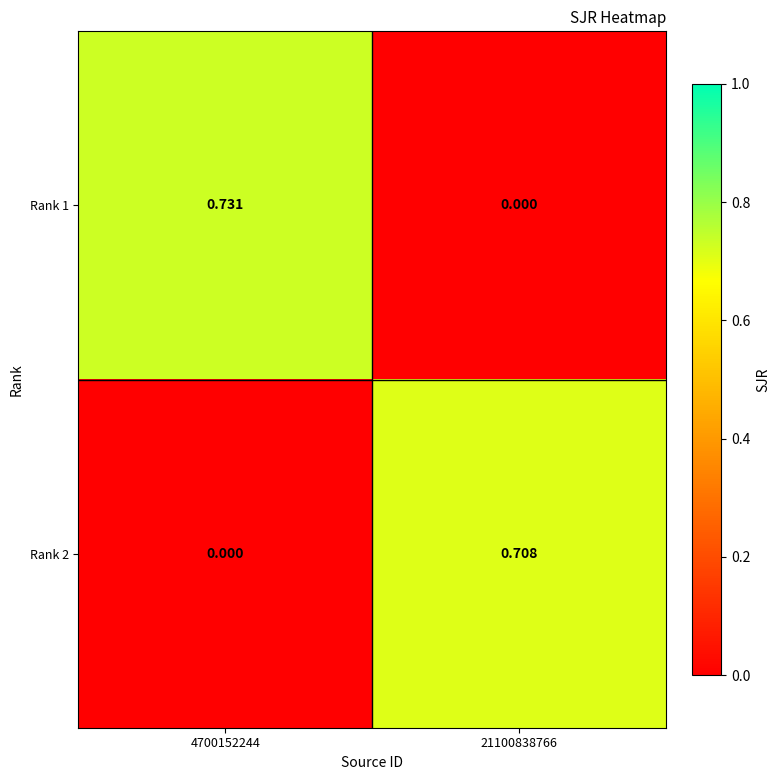

Is the value of Rank 2 at 21100838766 greater than the value of Rank 1 at 4700152244?

No